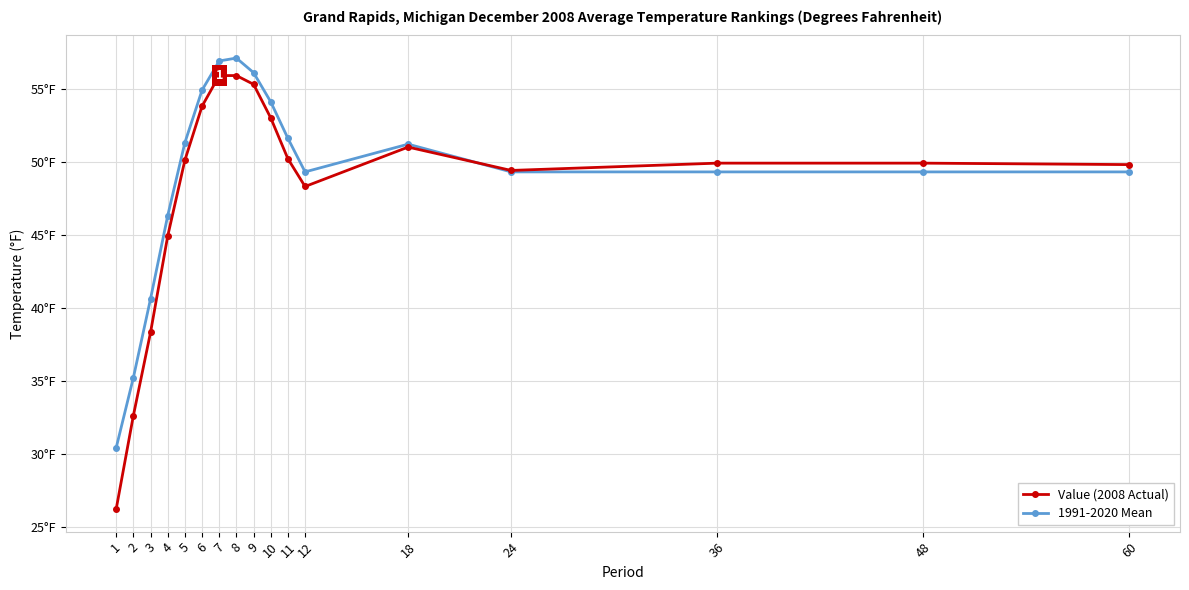

Does the chart have visible grid lines?

Yes